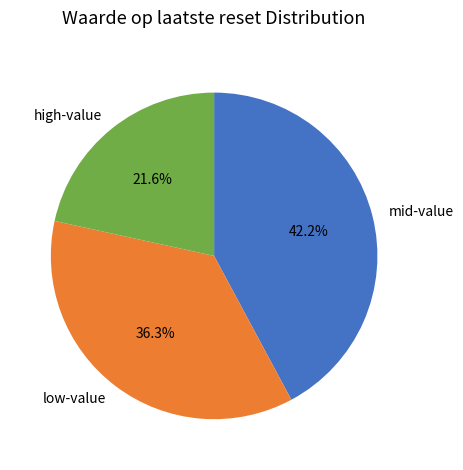

Does high-value represent more than half of the total?

No